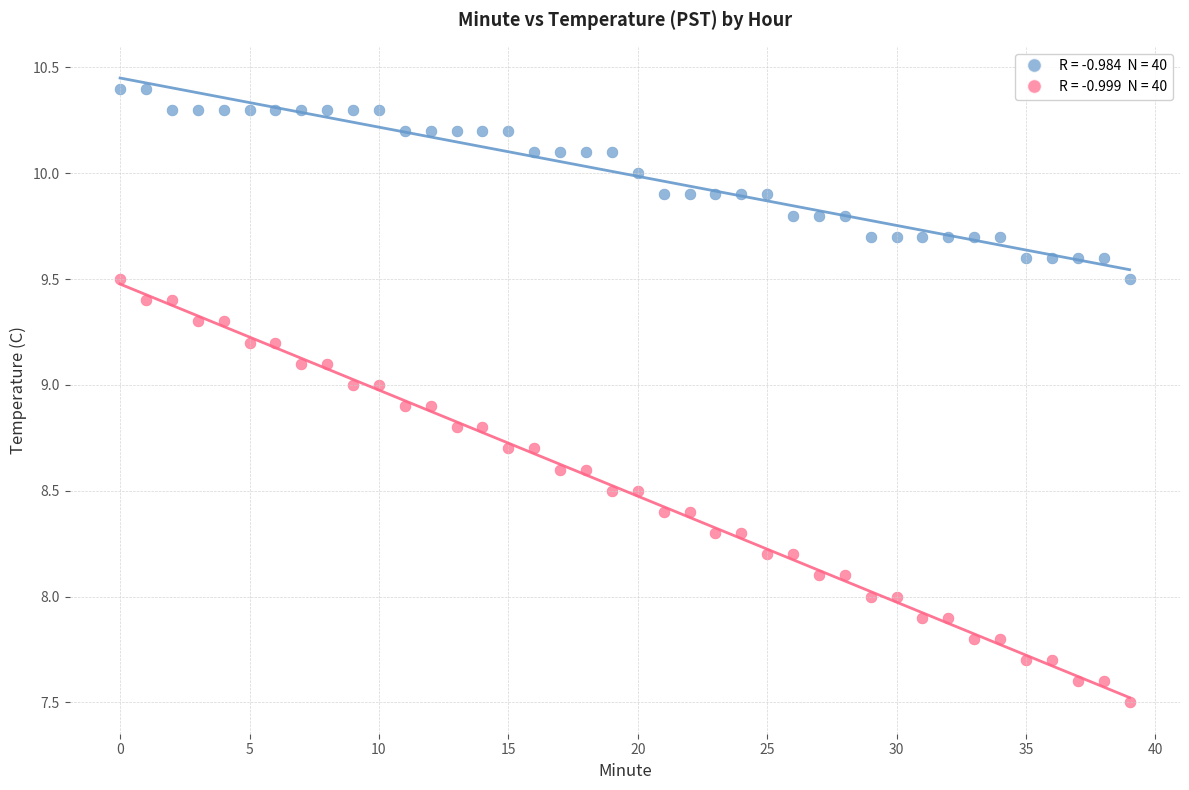

Across all data points, what is the range of Y values (max minus min)?

2.9